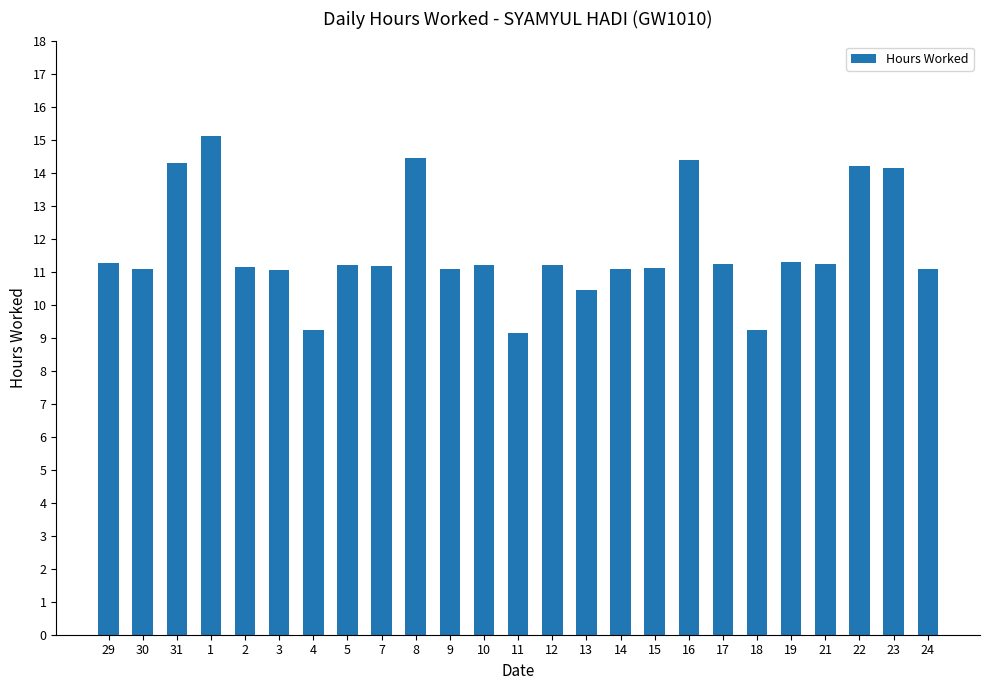

What is the difference between the maximum and minimum values?

6.0